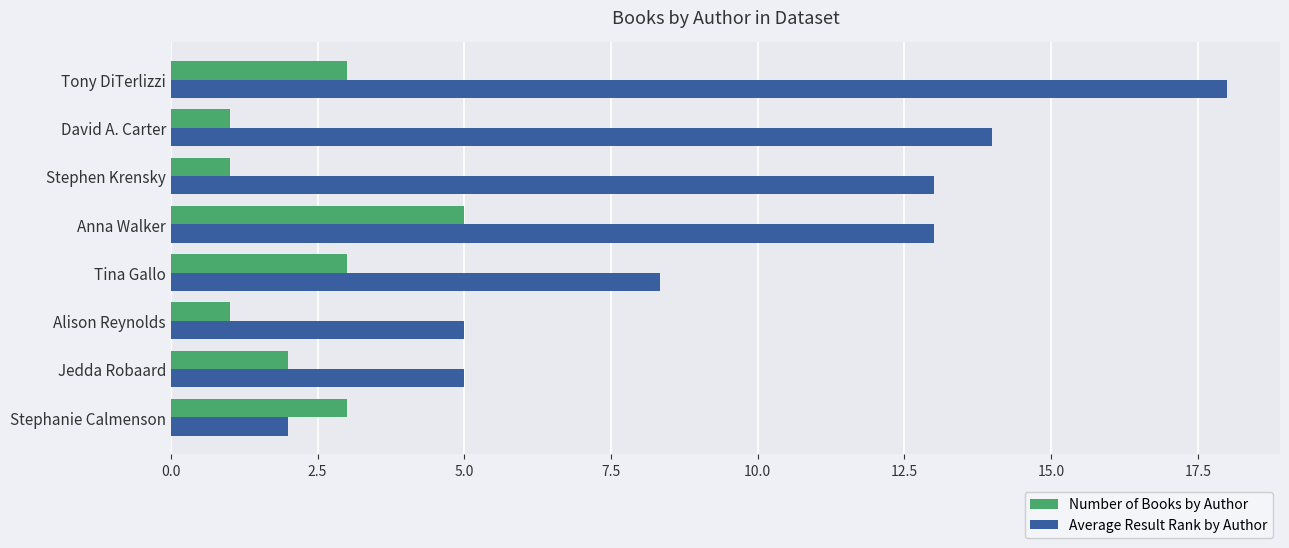

The value of Number of Books by Author at Jedda Robaard is 2.0. True or false?

True